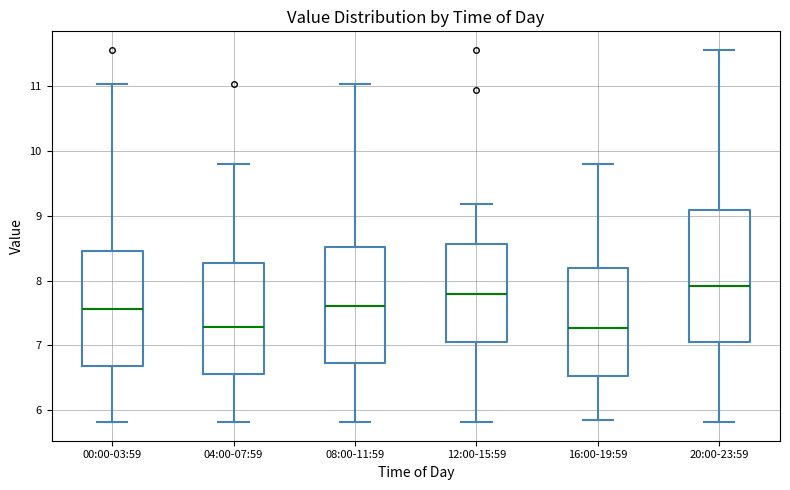

Reading left to right, read every box against the y-axis: the position of its median line, the range the box covers, and the ends of its whiskers. The values are not printed on the chart, so give them approximately, as read against the axis.

00:00-03:59: median 7.6, box 6.7 to 8.4, whiskers 5.8 to 11.0
04:00-07:59: median 7.3, box 6.6 to 8.3, whiskers 5.8 to 9.8
08:00-11:59: median 7.6, box 6.7 to 8.5, whiskers 5.8 to 11.0
12:00-15:59: median 7.8, box 7.1 to 8.6, whiskers 5.8 to 9.2
16:00-19:59: median 7.3, box 6.5 to 8.2, whiskers 5.9 to 9.8
20:00-23:59: median 7.9, box 7.1 to 9.1, whiskers 5.8 to 11.6